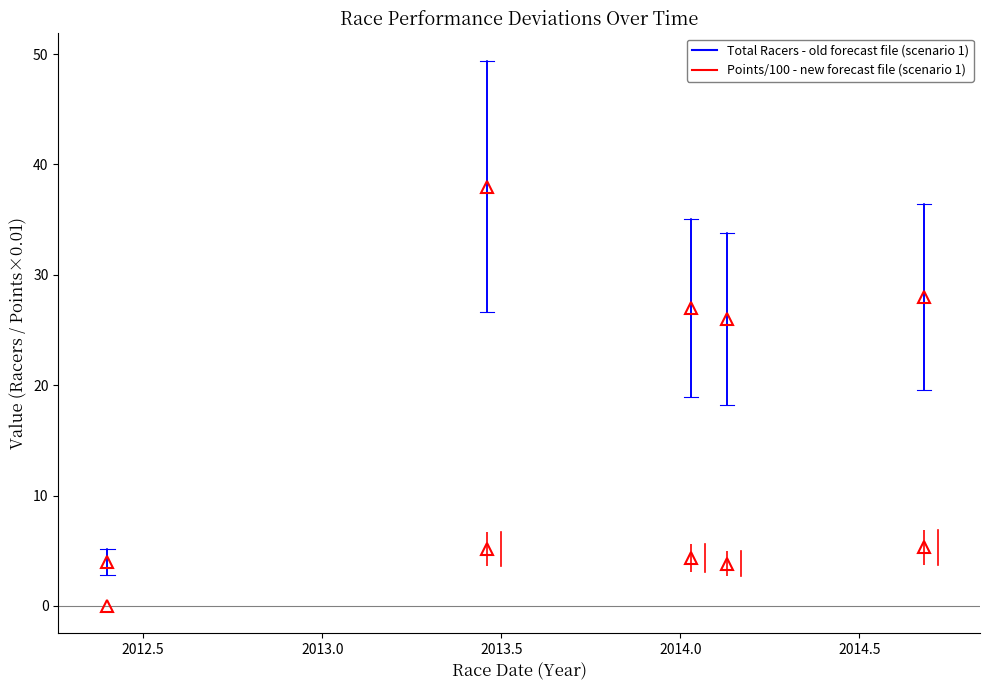

Reading left to right, extract all data points from this chart.

Total Racers: 2012-05-26=4.0	2013-06-16=38.0	2014-01-12=27.0	2014-02-16=26.0	2014-09-06=28.0
Points: 2012-05-26=0.0	2013-06-16=5.2	2014-01-12=4.3	2014-02-16=3.8	2014-09-06=5.3